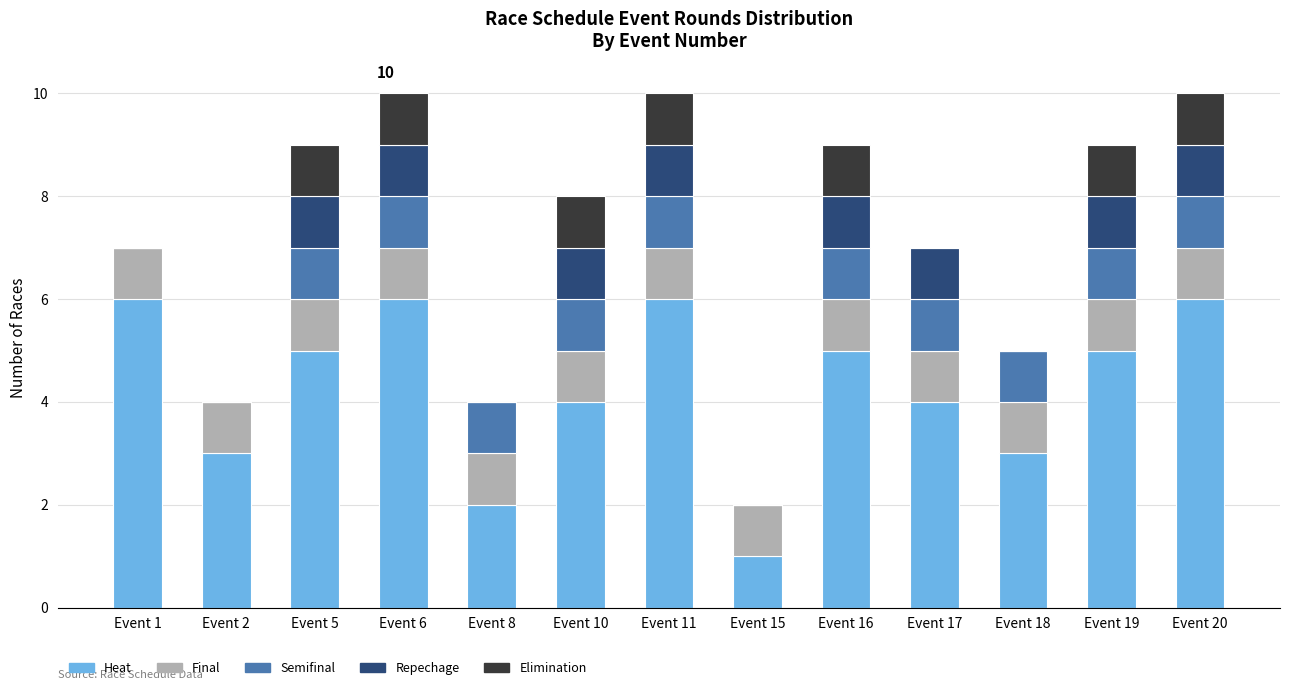

How many distinct data groups are displayed?

5